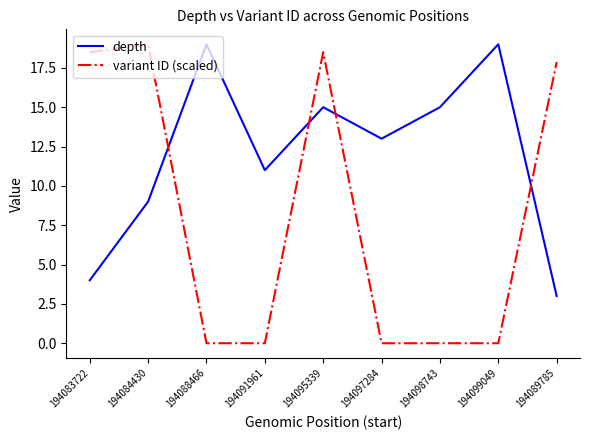

What is the highest value of the depth series?

19.0